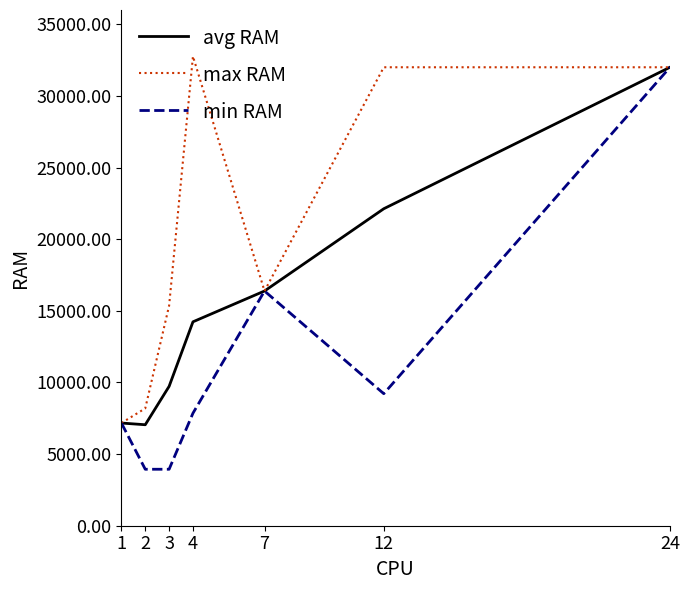

Rank the series by their average value, from highest to lowest.

max RAM, avg RAM, min RAM